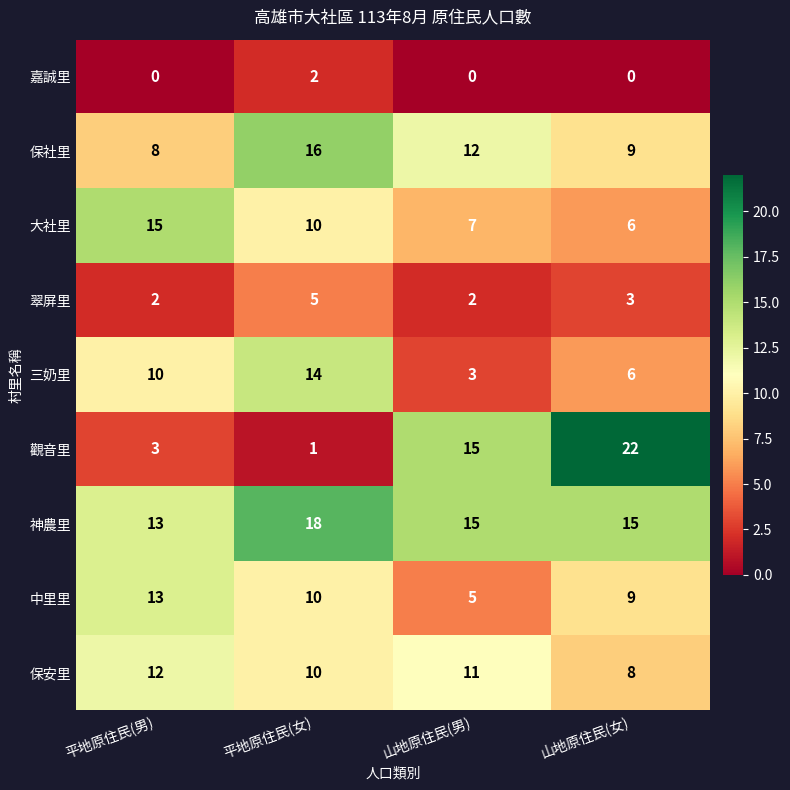

How many distinct data groups are displayed?

9